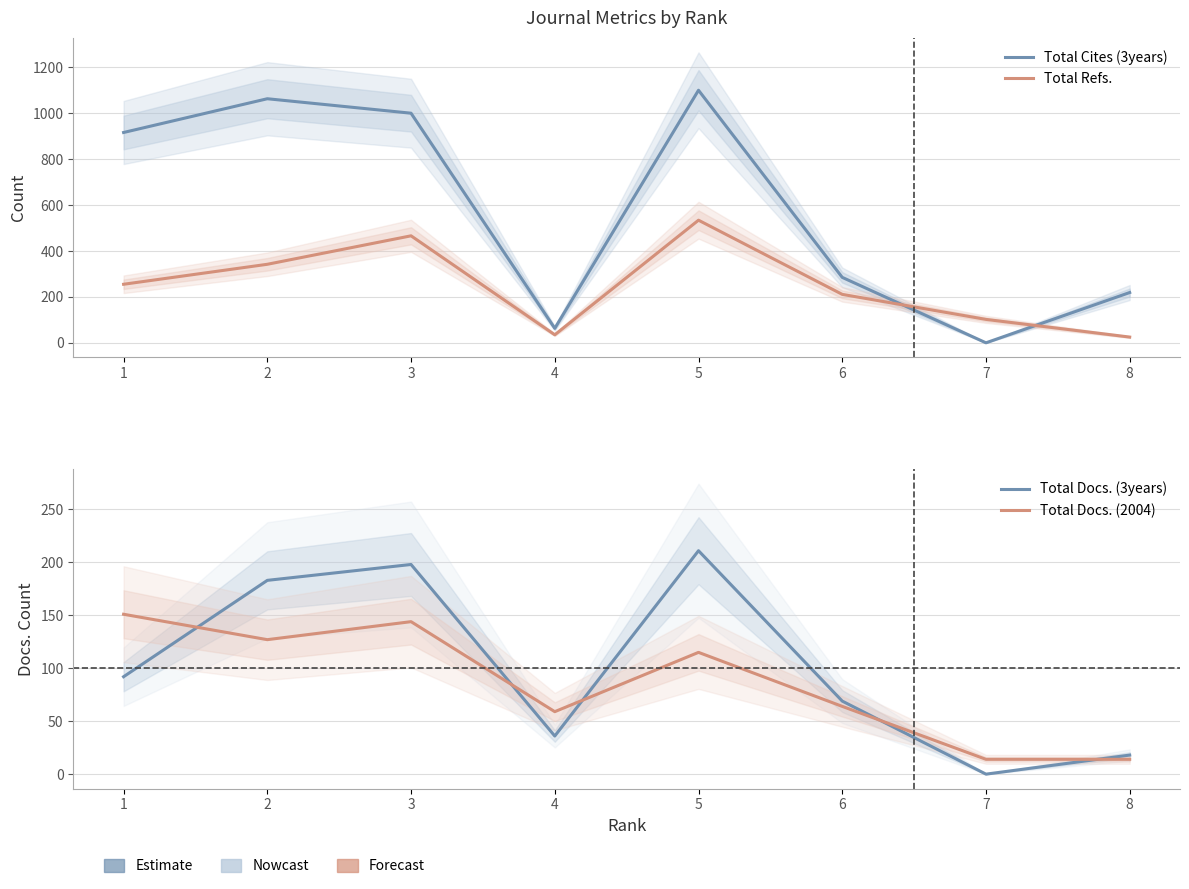

List the labels in order of Total Docs. (2004) value, smallest first.

7, 8, 4, 6, 5, 2, 3, 1